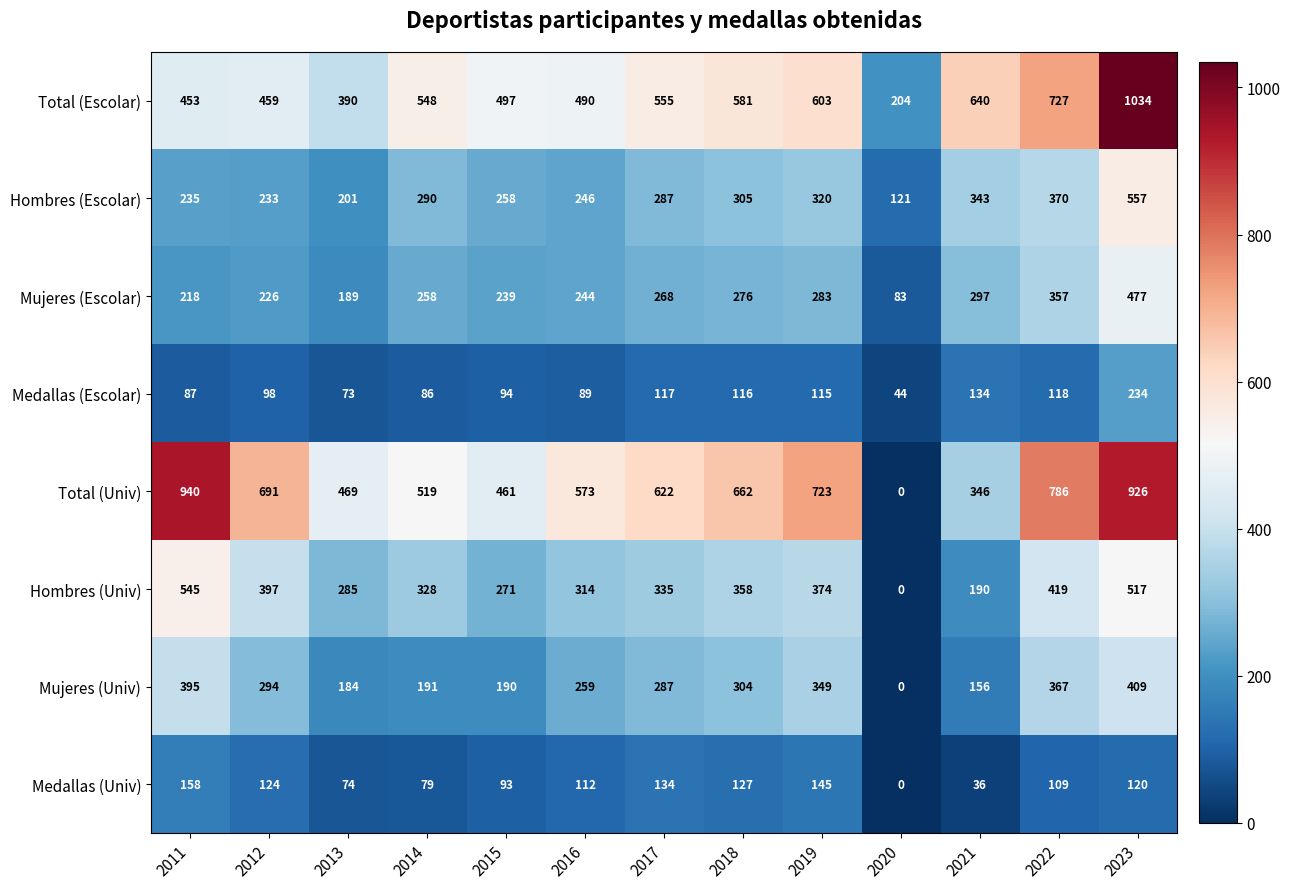

At which category does the chart reach its minimum across all series?

2020